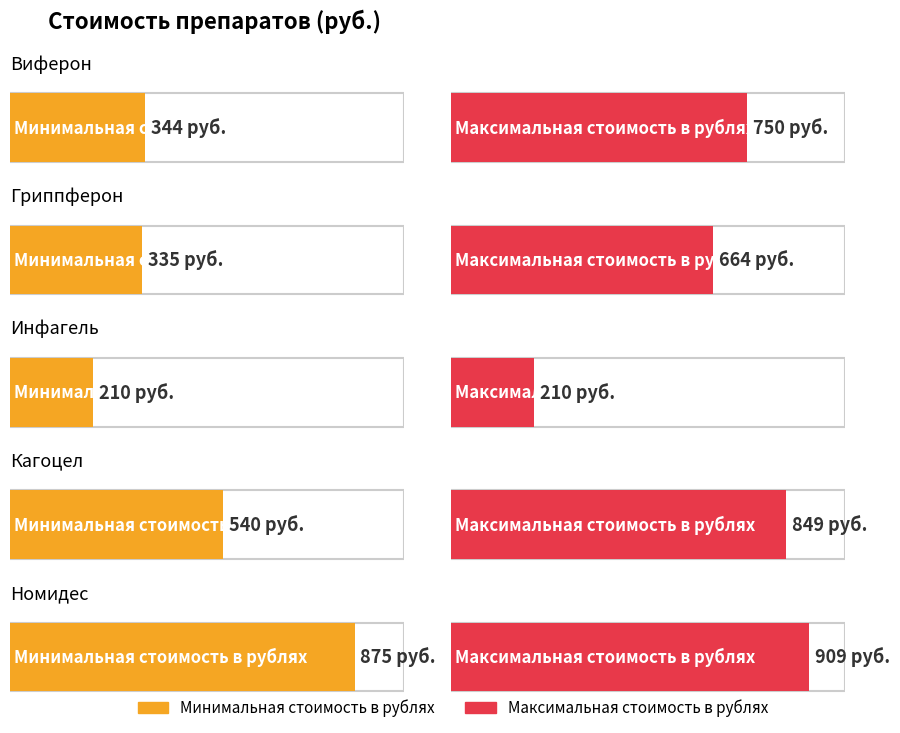

The value of Максимальная стоимость в рублях at Инфагель is 125.5. True or false?

False